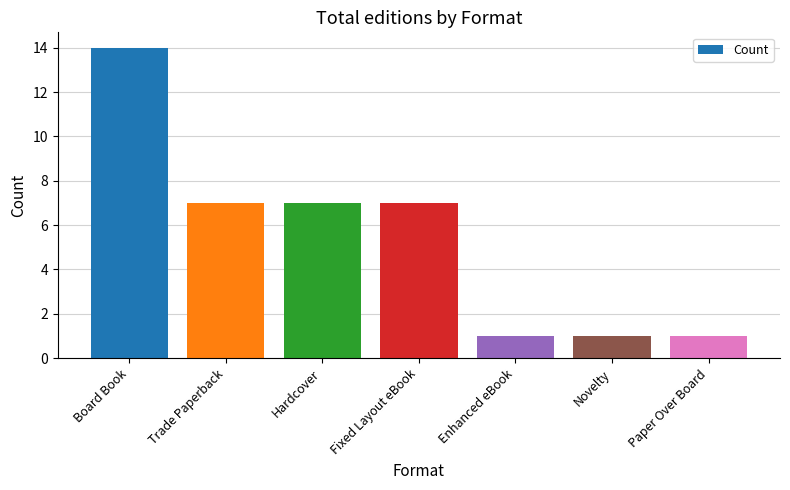

Reading left to right, extract all data points from this chart.

14	7	7	7	1	1	1